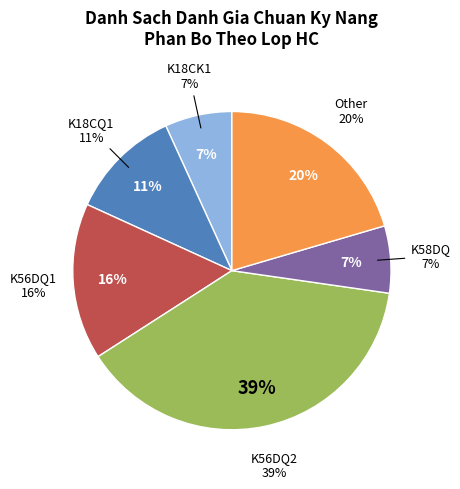

Is K18CK1 the majority of the pie?

No